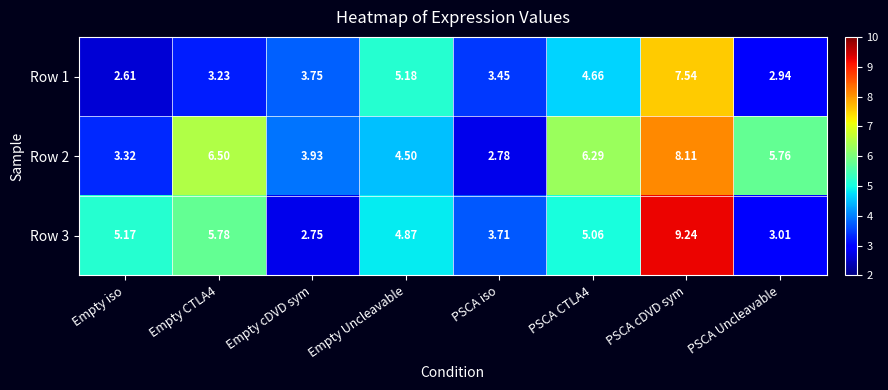

Which label corresponds to the largest value in the chart?

PSCA cDVD sym